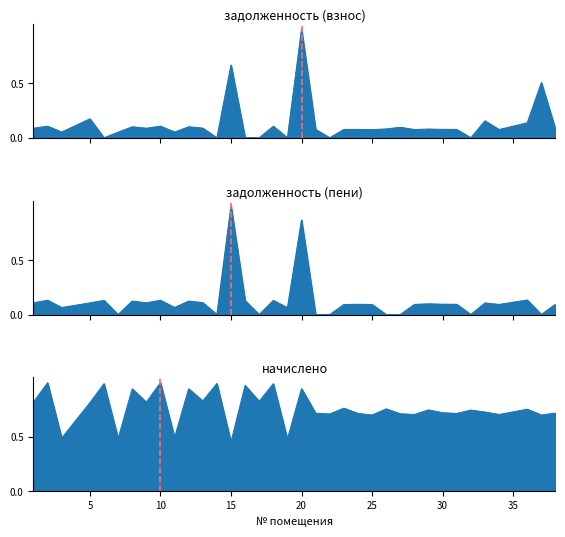

At which label is начислено closest to 0?

15